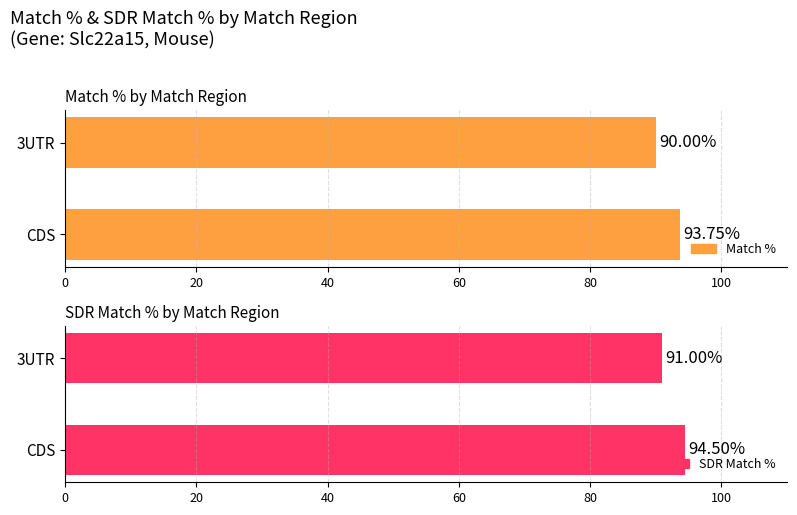

Which series has the largest total across all categories?

SDR Match %